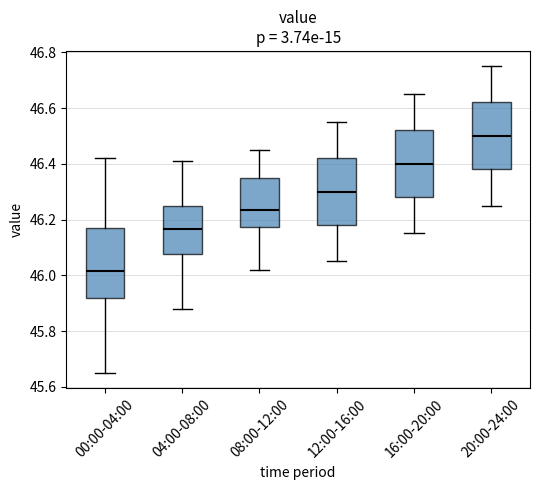

Reading left to right, read every box against the y-axis: the position of its median line, the range the box covers, and the ends of its whiskers. The values are not printed on the chart, so give them approximately, as read against the axis.

00:00-04:00: median 46.02, box 45.92 to 46.18, whiskers 45.66 to 46.42
04:00-08:00: median 46.16, box 46.08 to 46.26, whiskers 45.88 to 46.42
08:00-12:00: median 46.24, box 46.18 to 46.36, whiskers 46.02 to 46.46
12:00-16:00: median 46.30, box 46.18 to 46.42, whiskers 46.06 to 46.56
16:00-20:00: median 46.40, box 46.28 to 46.52, whiskers 46.16 to 46.66
20:00-24:00: median 46.50, box 46.38 to 46.62, whiskers 46.26 to 46.76